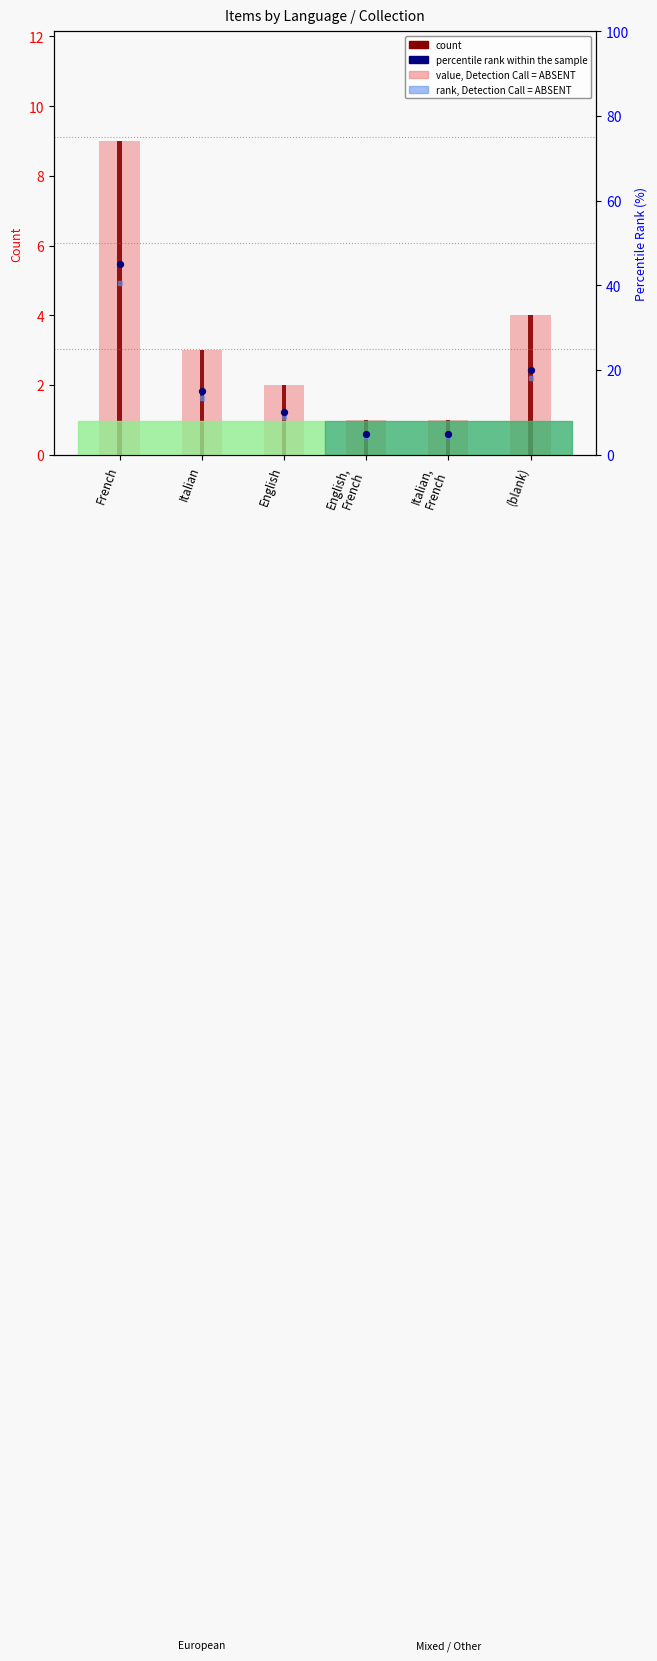

What are all the series names shown in the legend?

value, Detection Call = ABSENT, count, percentile rank within the sample, rank, Detection Call = ABSENT